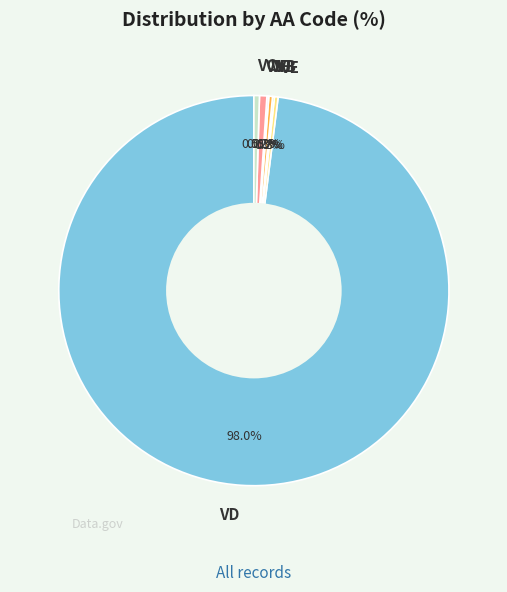

Is VJ the majority of the pie?

No